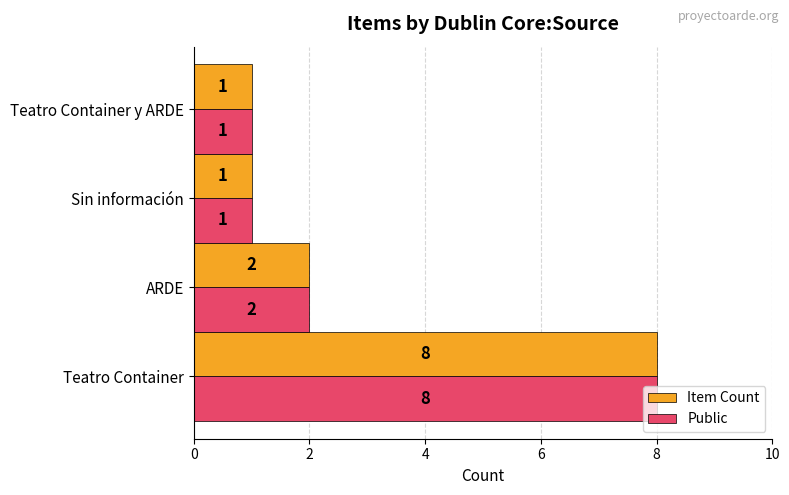

At which category is the sum across all series the highest?

Teatro Container